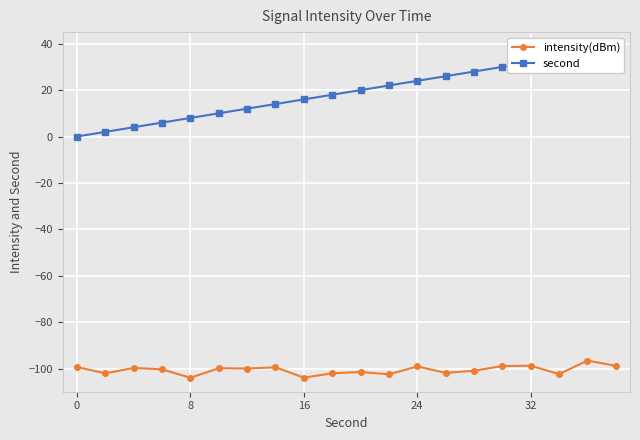

The value of intensity(dBm) at 0 is -99.4. True or false?

True